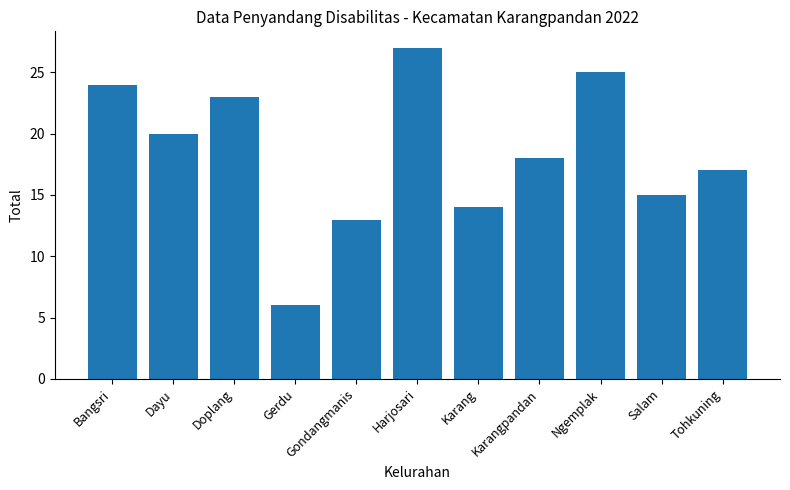

How many bars are there in total?

11